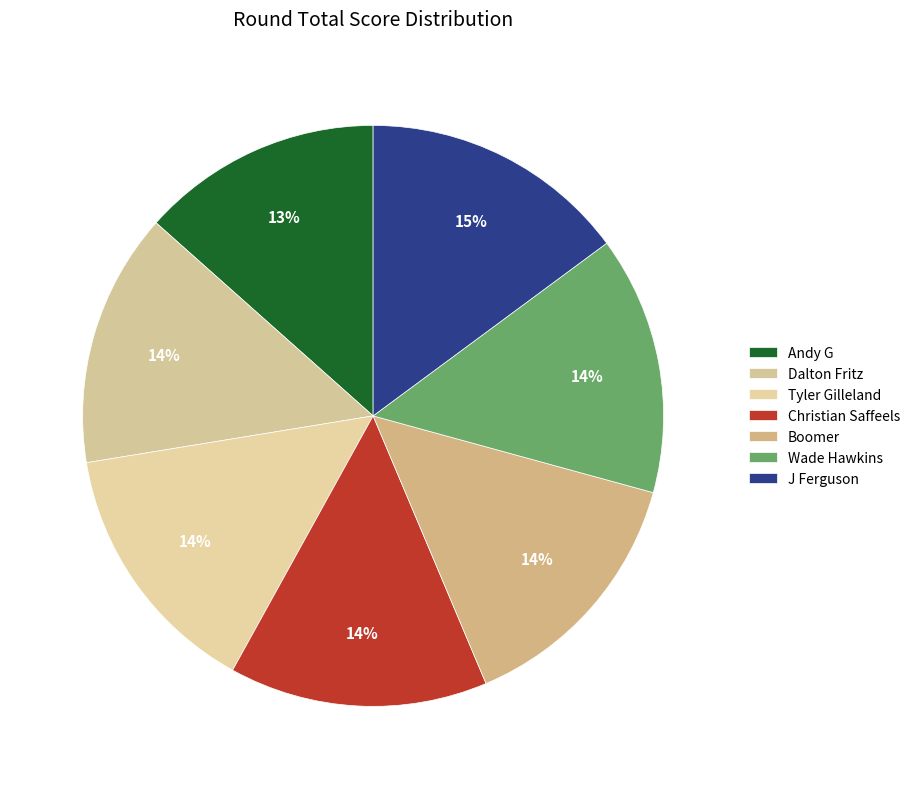

What is the smallest slice in the pie chart?

Andy G